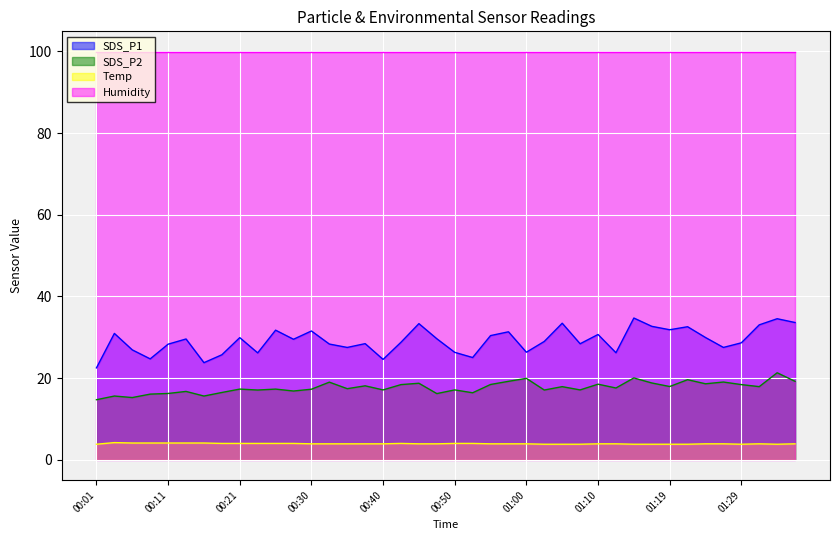

How many interior local valleys does the SDS_P2 series have?

14